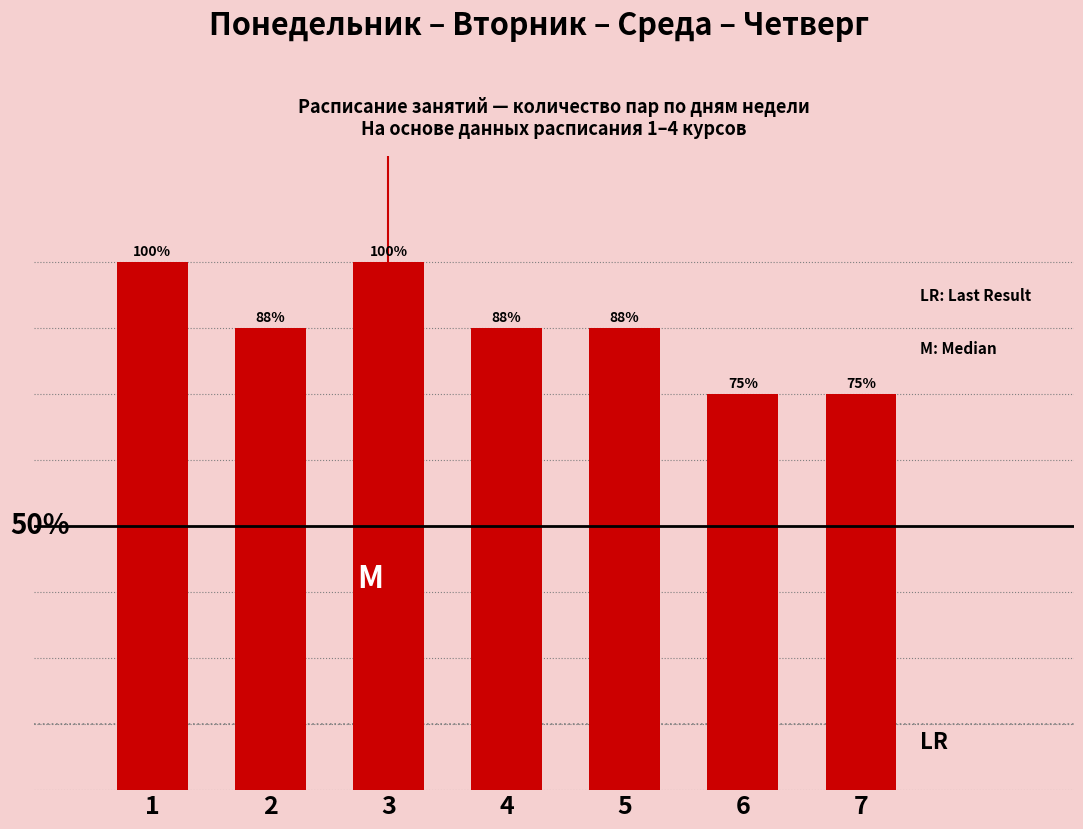

Count the number of categories in the chart.

7